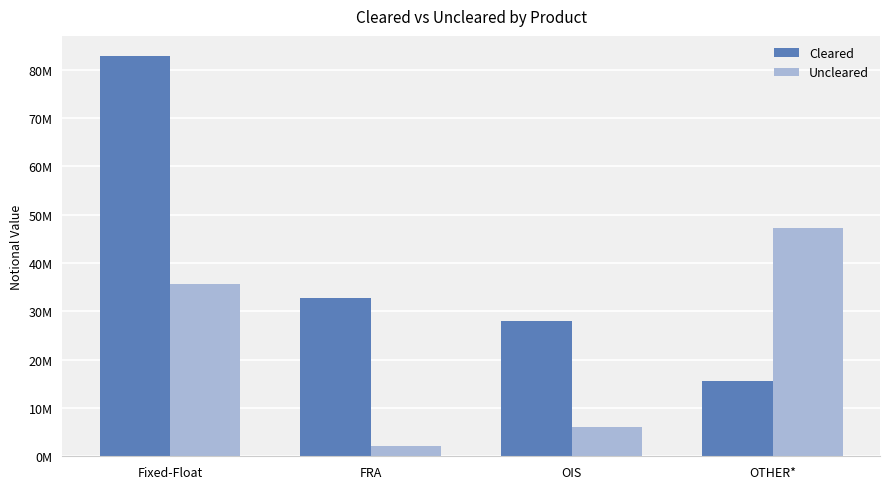

Does the chart contain stacked bars?

No